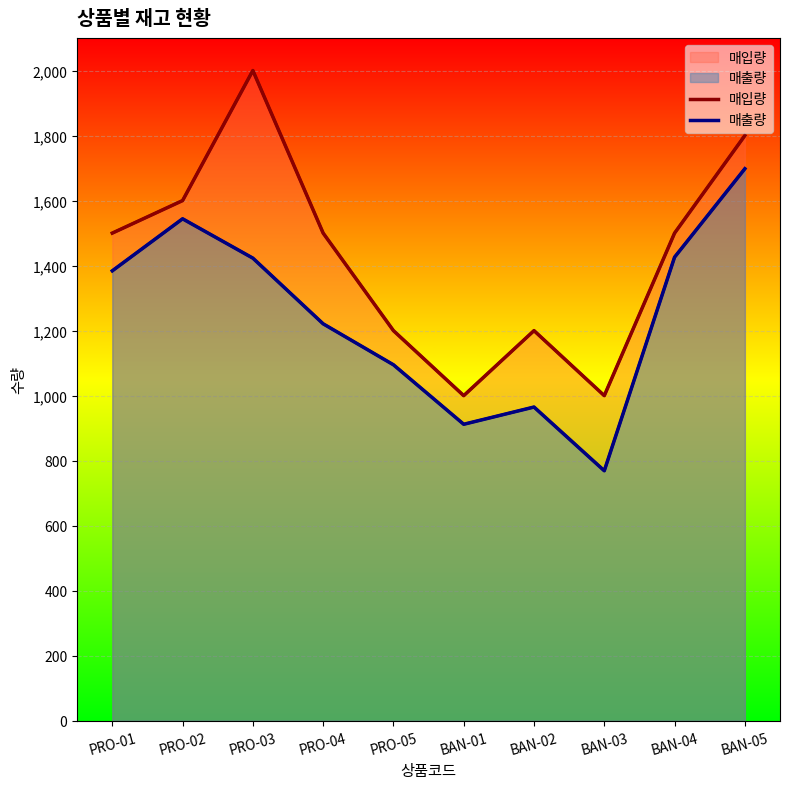

Reading right to left, what are all the values shown in this chart?

매입량: 1800	1500	1000	1200	1000	1200	1500	2000	1600	1500
매출량: 1698	1426	769	965	912	1095	1221	1423	1544	1384